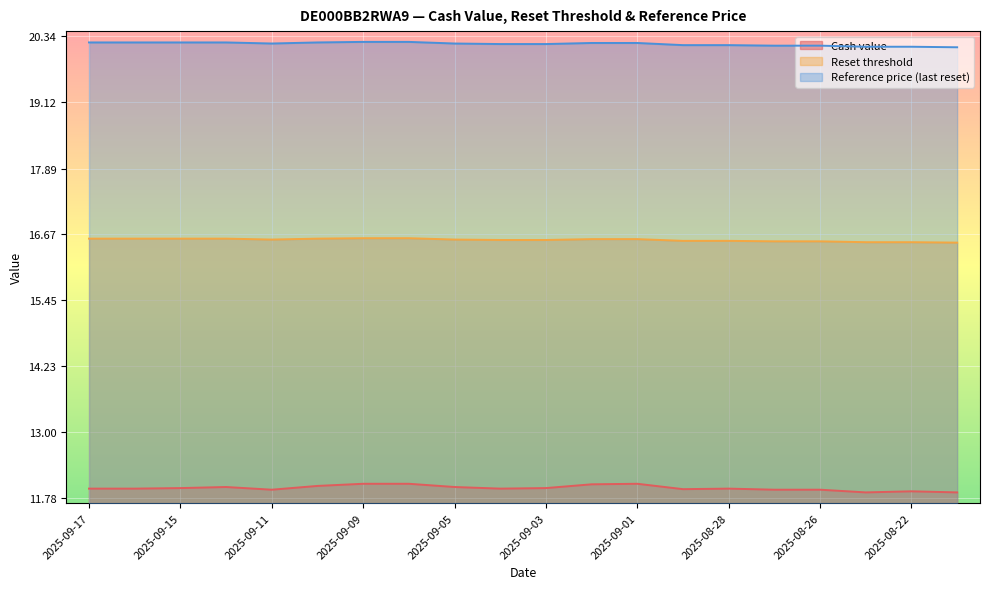

Between 2025-09-15 and 2025-09-02, which is larger?

2025-09-02